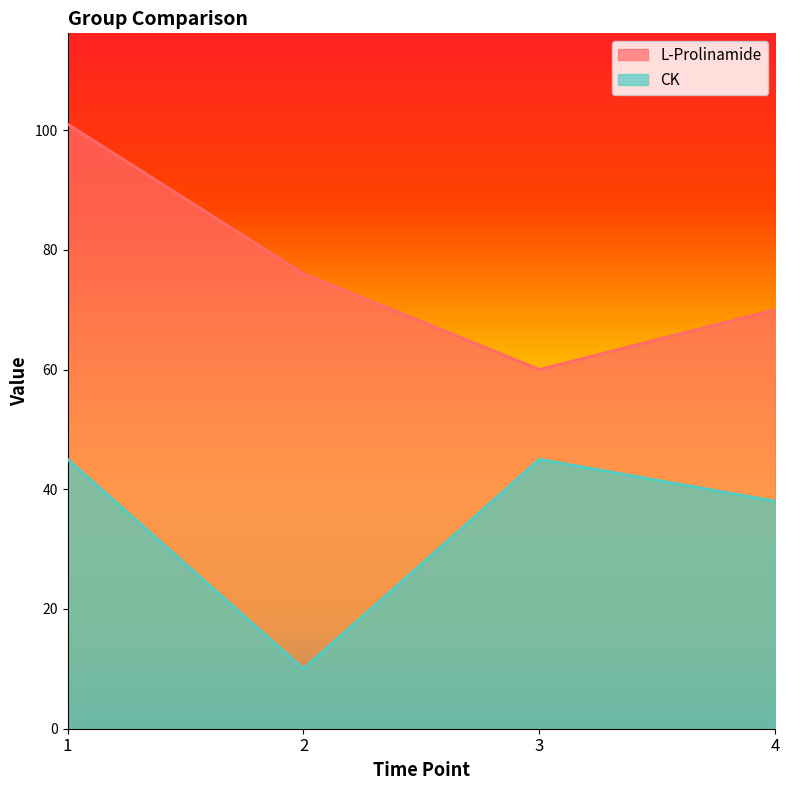

True or false: L-Prolinamide and CK cross at least once.

False